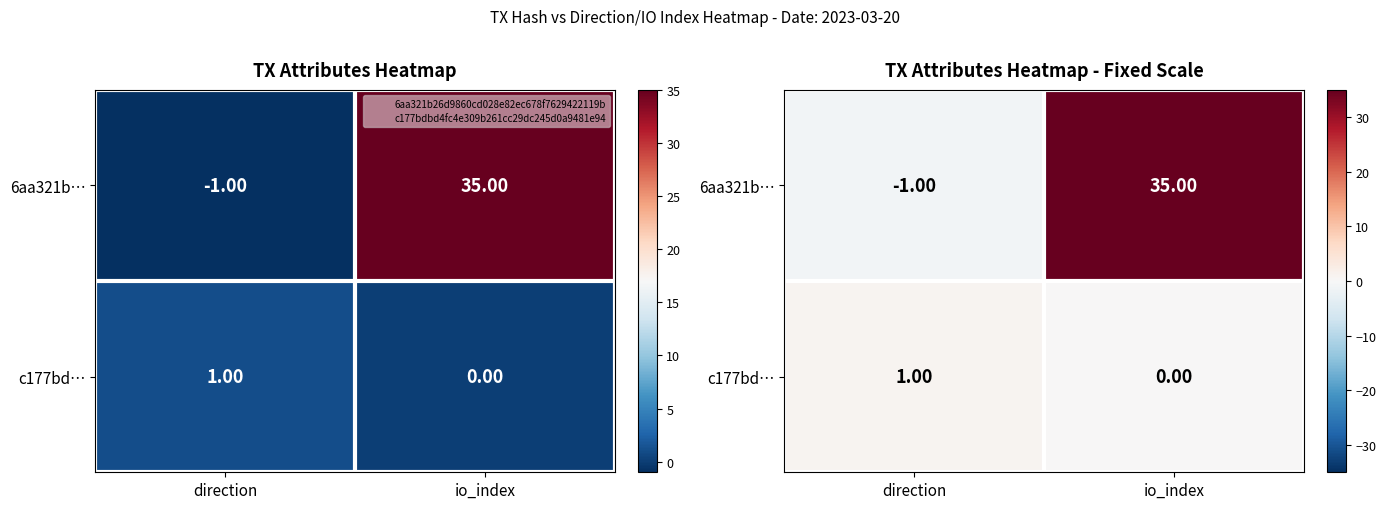

At io_index, list the series in order from largest to smallest.

6aa321b…, c177bd…